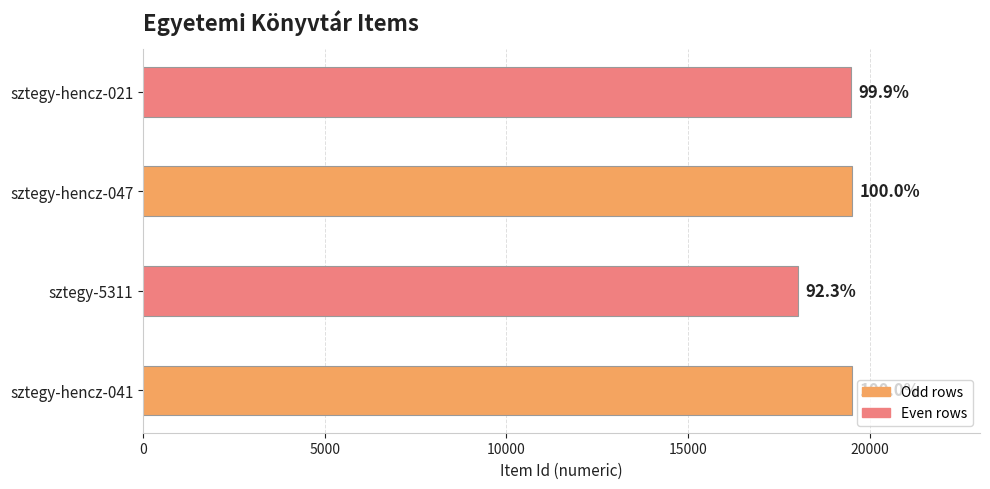

Does the chart contain any negative values?

No